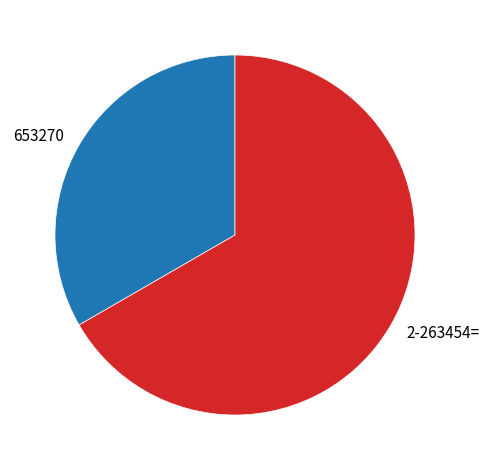

The 653270 slice represents 20% of the pie. True or false?

False